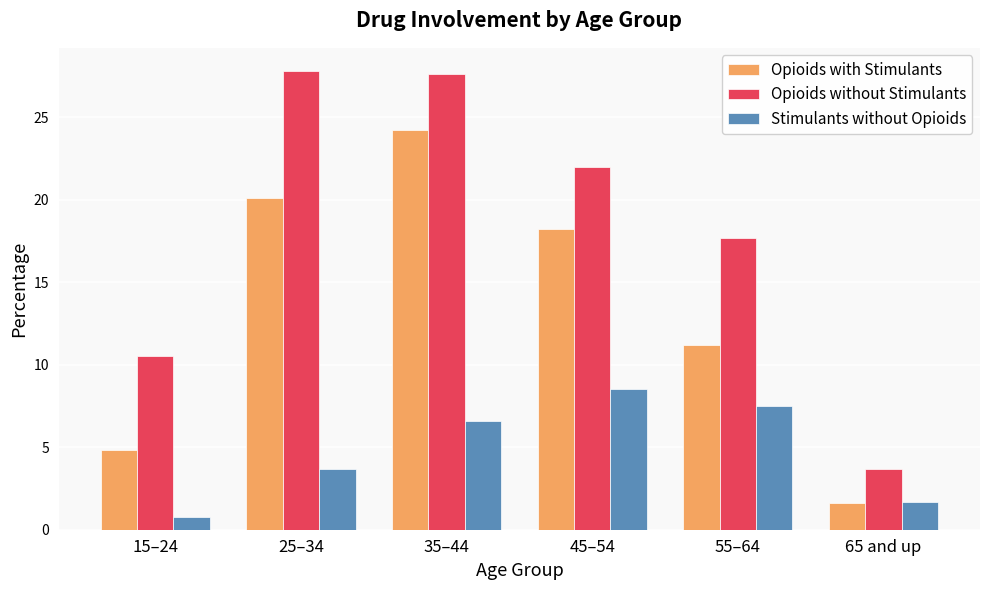

What position from the right is 55–64?

2